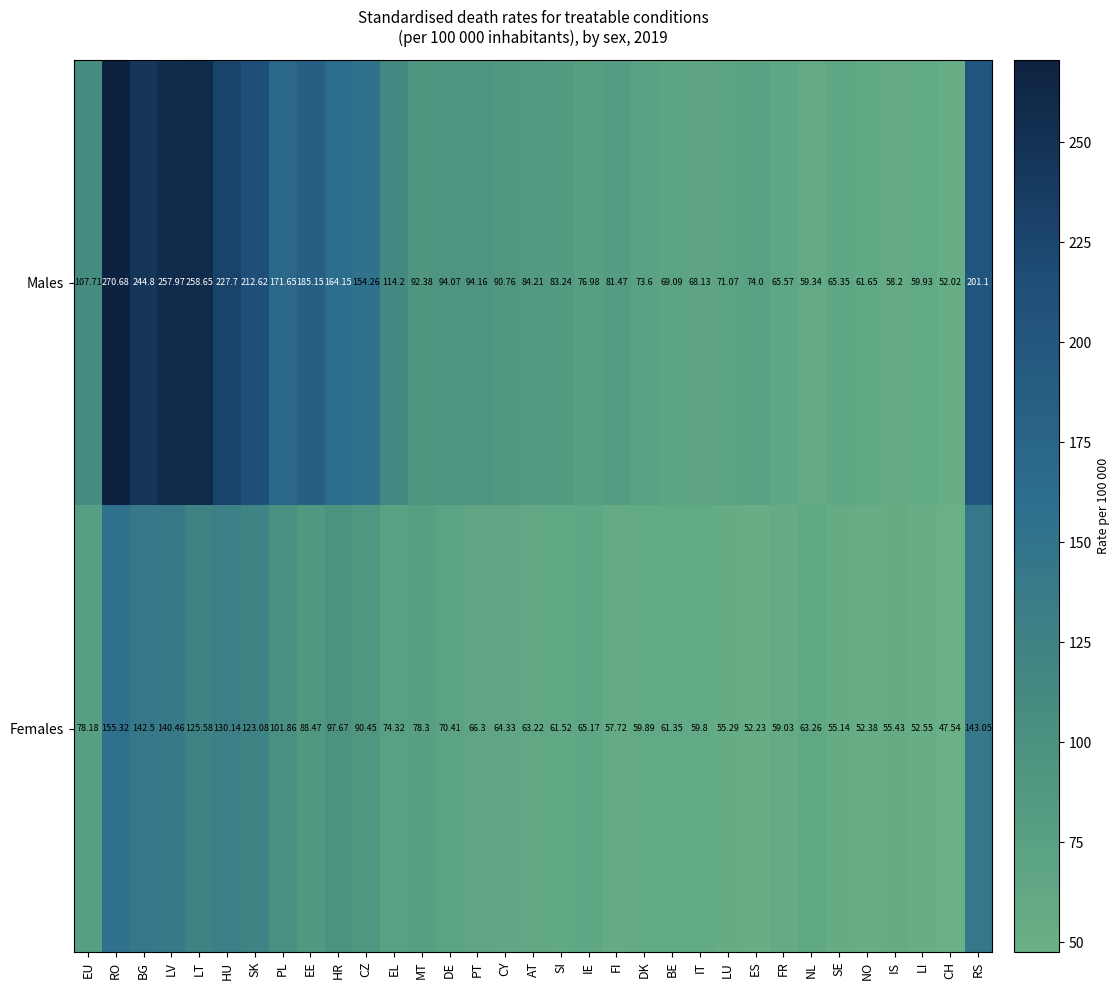

What is the minimum value shown in the chart?

47.5